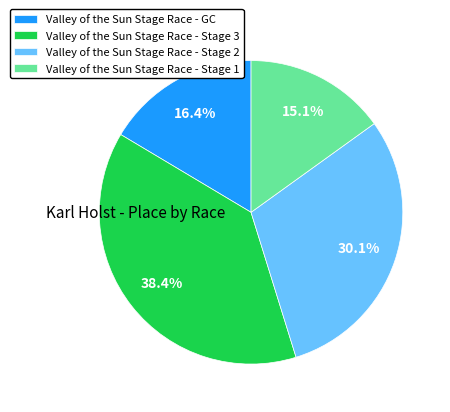

Combined, what portion of the pie is Valley of the Sun Stage Race - Stage 3 and Valley of the Sun Stage Race - GC?

54.8%